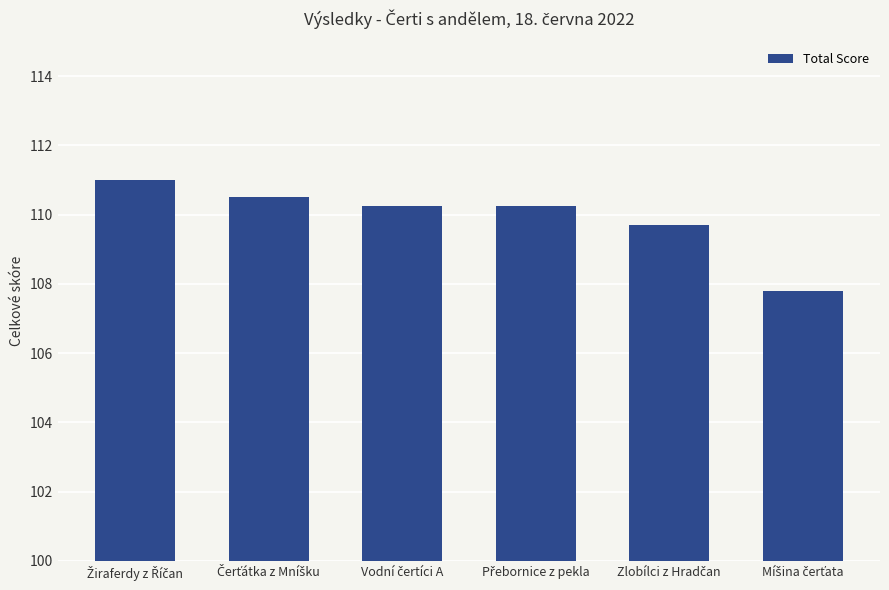

Count the number of categories in the chart.

6